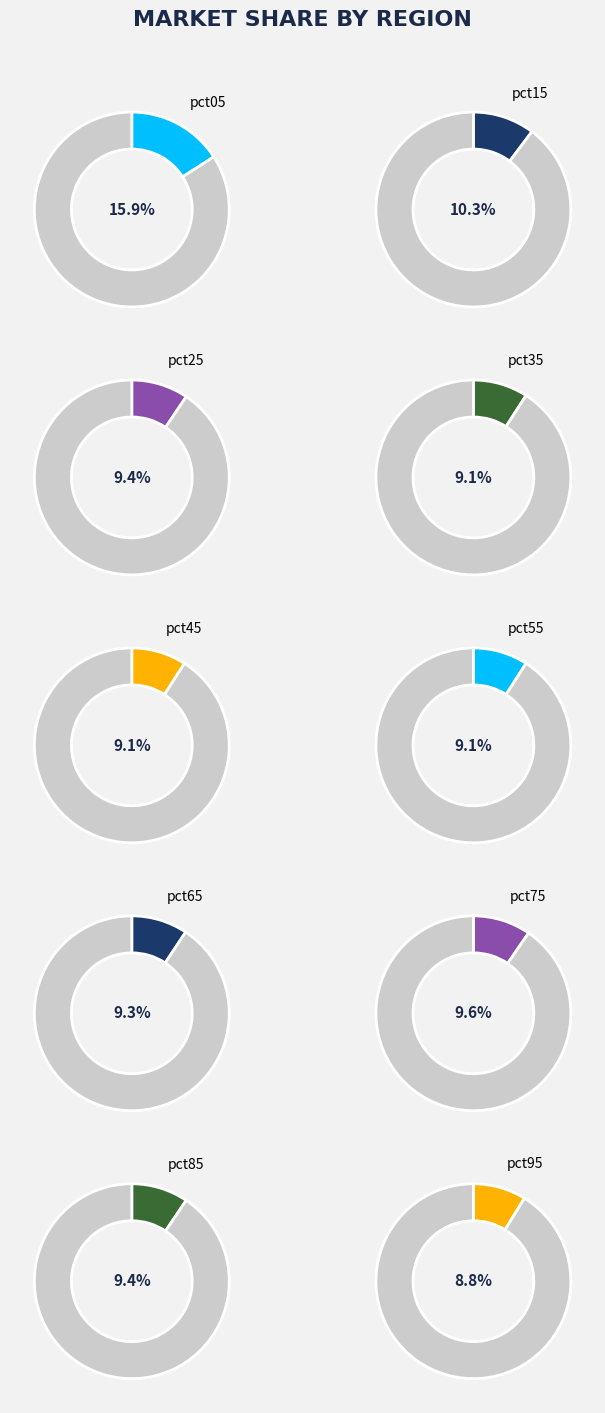

What portion of the pie excludes pct85?

90.6%